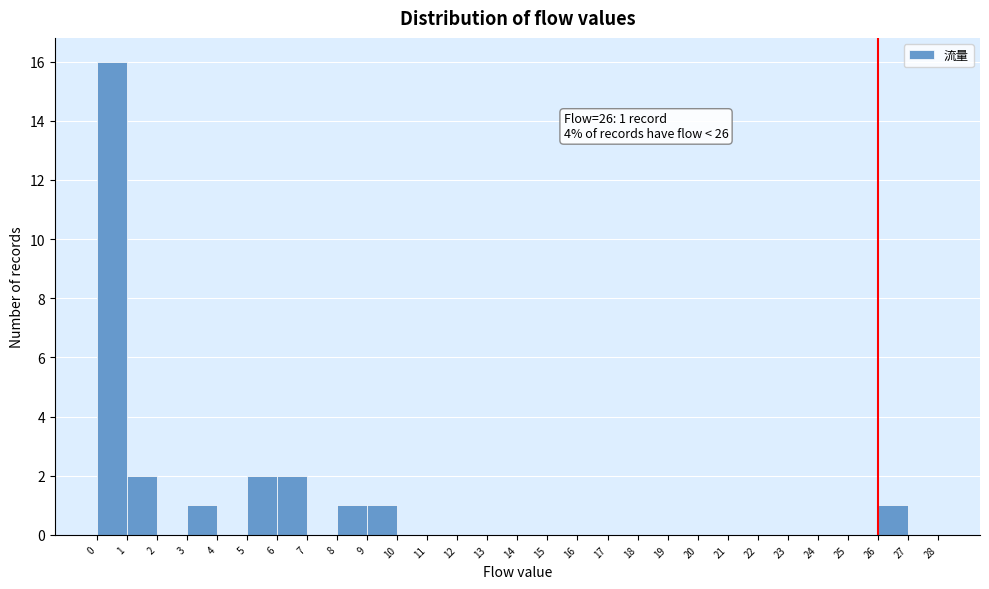

Which range on the x-axis has the tallest bar?

0 to 1